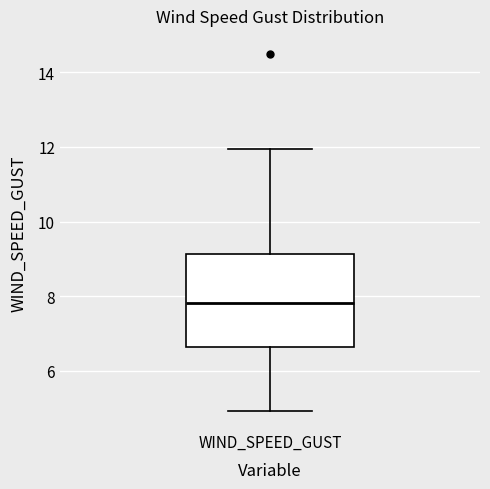

Read this box plot against the y-axis: the position of the median line, the range covered by the box, and the ends of both whiskers. The values are not printed on the chart, so give them approximately, as read against the axis.

median 7.8, box 6.6 to 9.2, whiskers 5.0 to 12.0